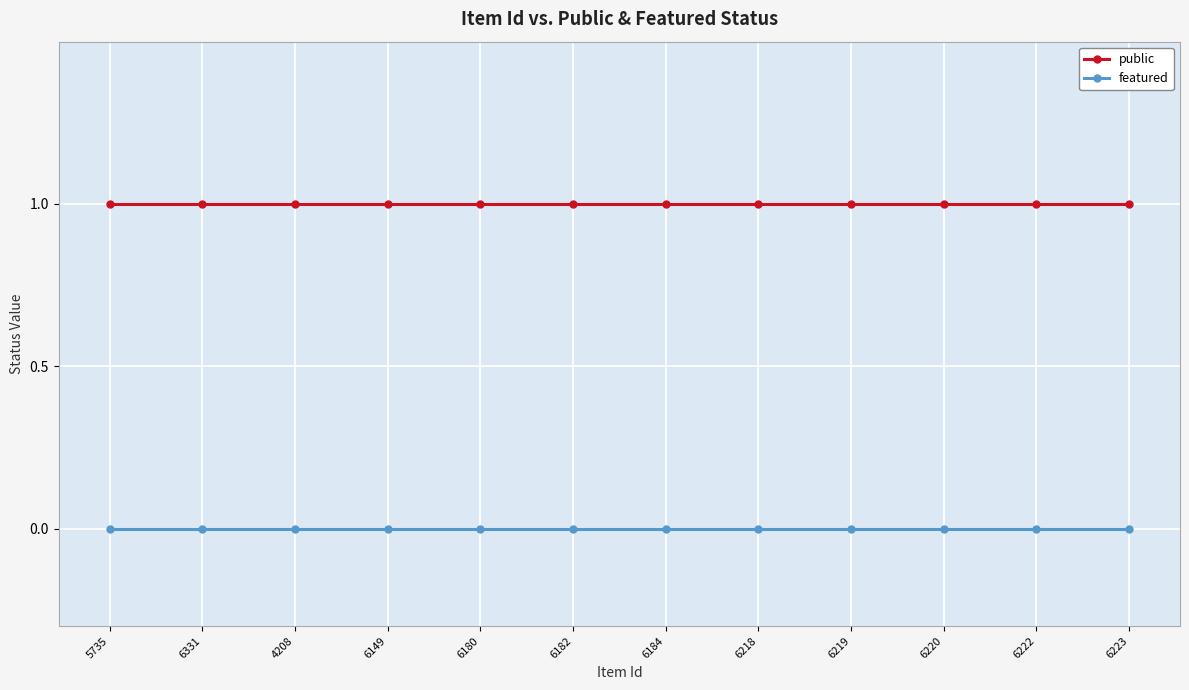

Is the value of featured at 6184 greater than the value of public at 6222?

No